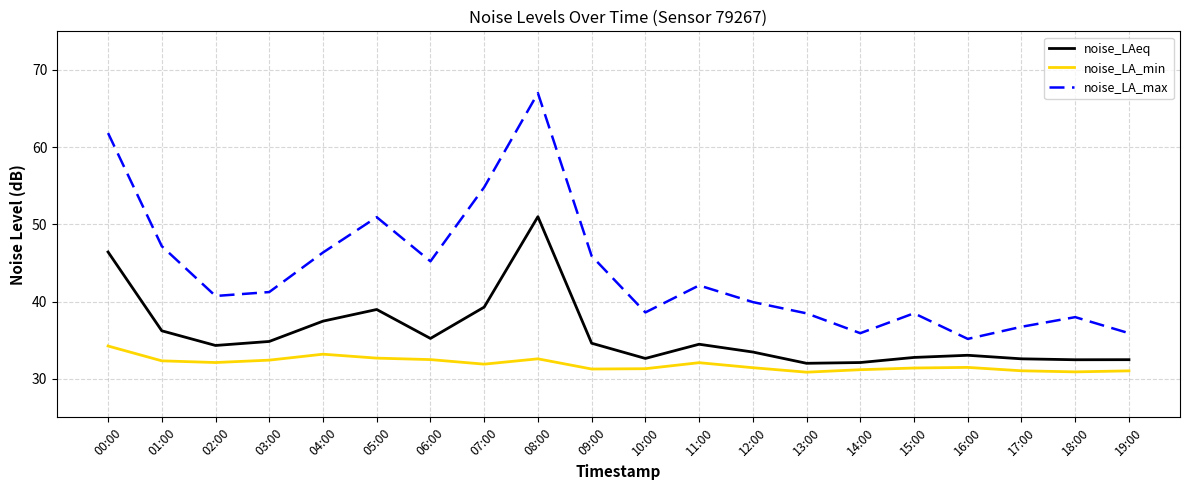

What is the greatest value displayed?

67.0